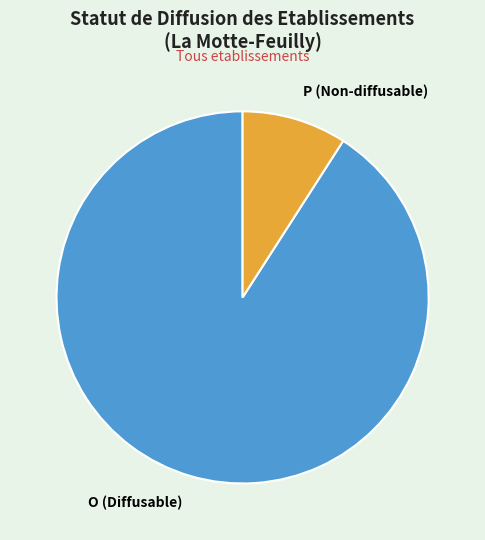

Approximately how many times larger is the value at O (Diffusable) compared to P (Non-diffusable)?

10.0